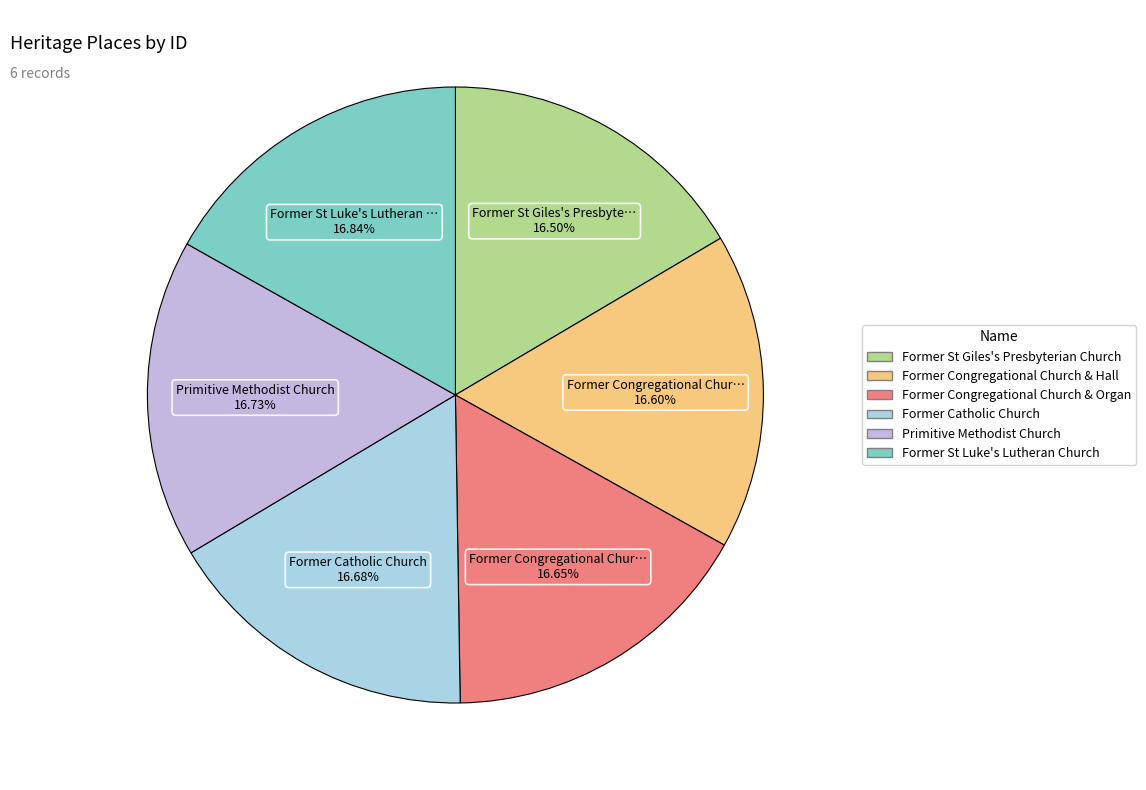

Count the number of slices in the pie.

6